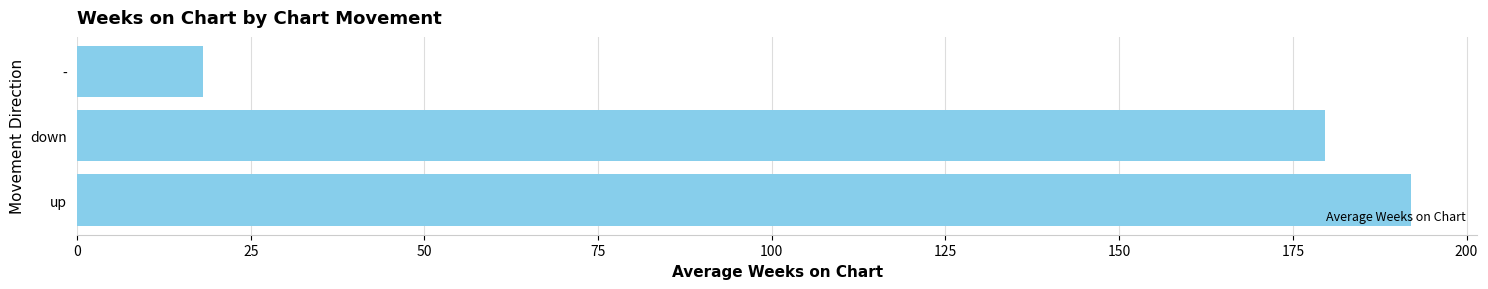

Is it true that the value at down is 252.1?

False